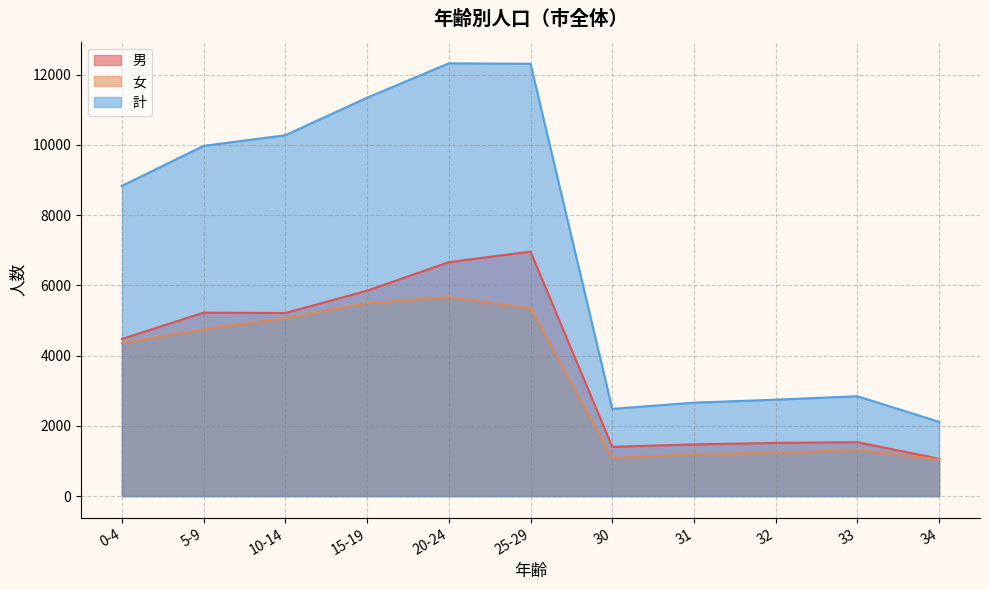

What is the sum of the 男 values at 33 and 25-29?

8497